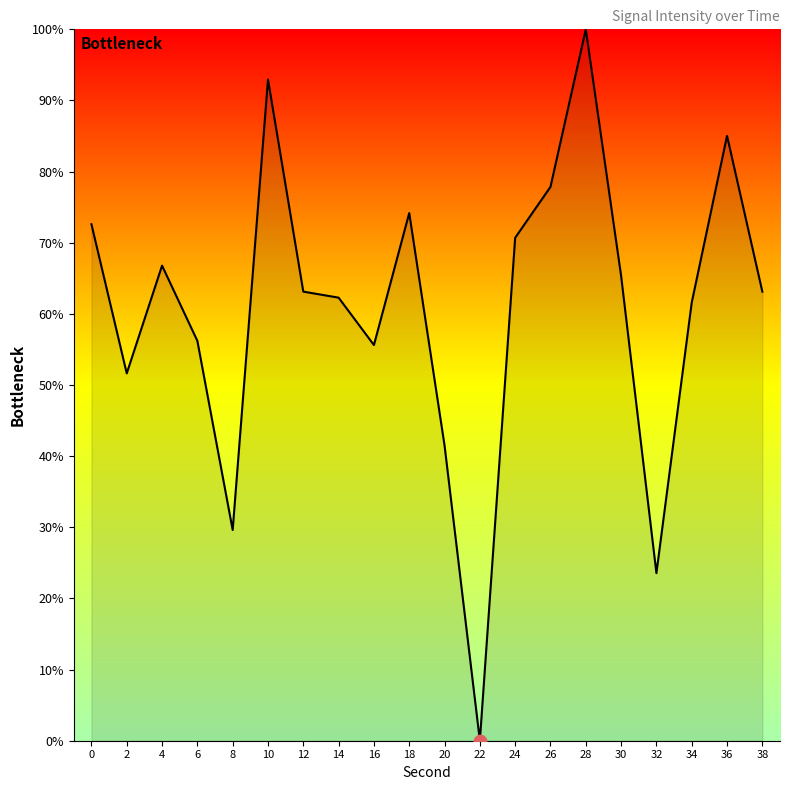

Approximately how many times larger is the value at 28 compared to 32?

4.2